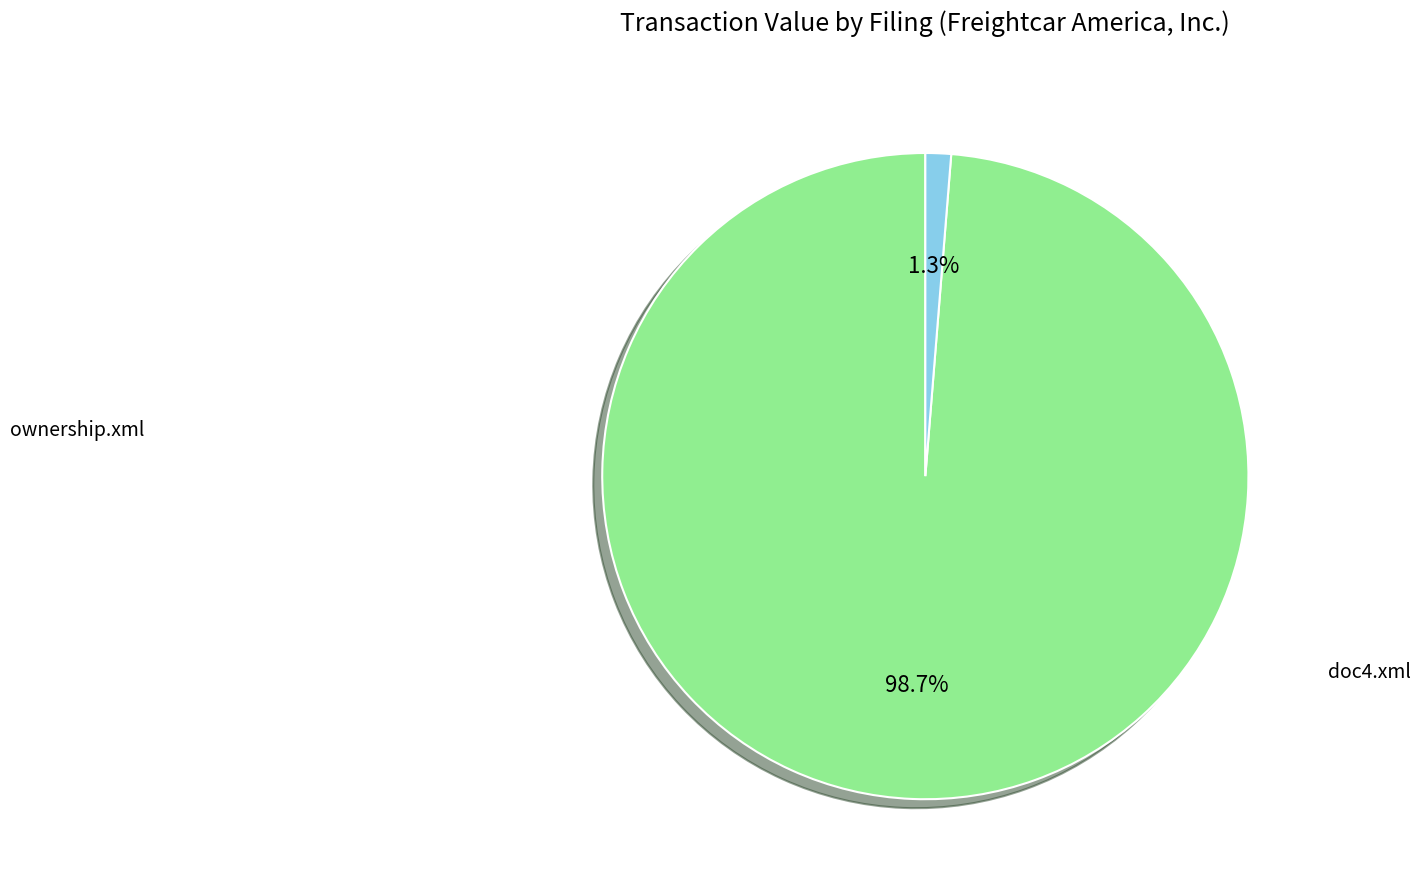

Is there any slice that represents more than half of the pie?

Yes